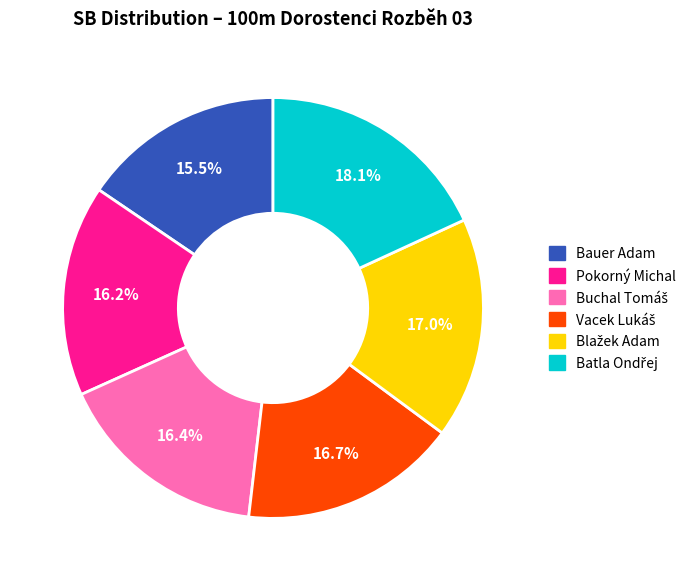

Is there any slice that represents more than half of the pie?

No